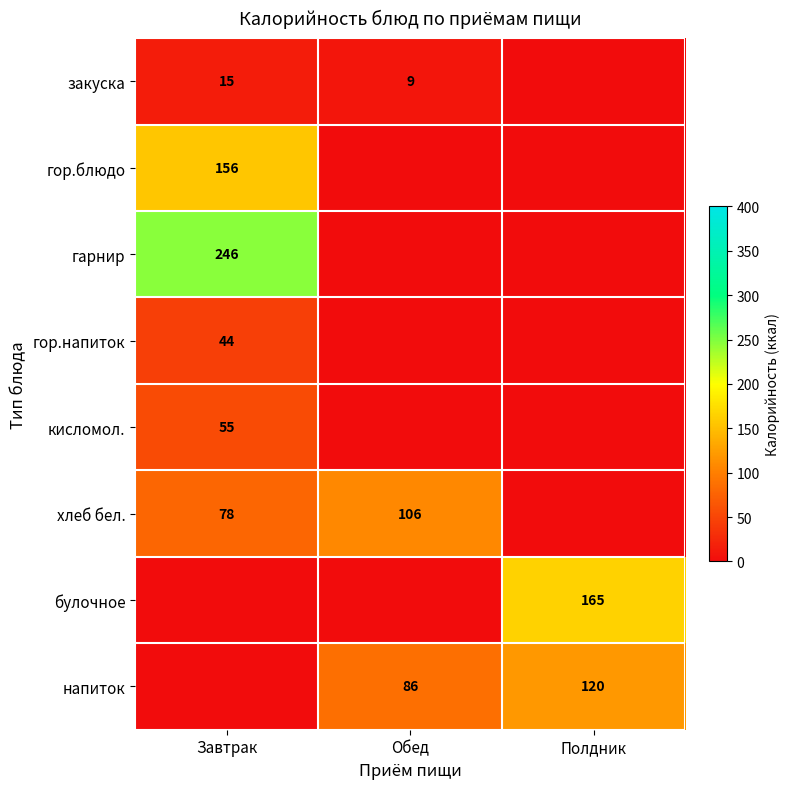

Is it true that гор.блюдо equals 85 at Завтрак?

False